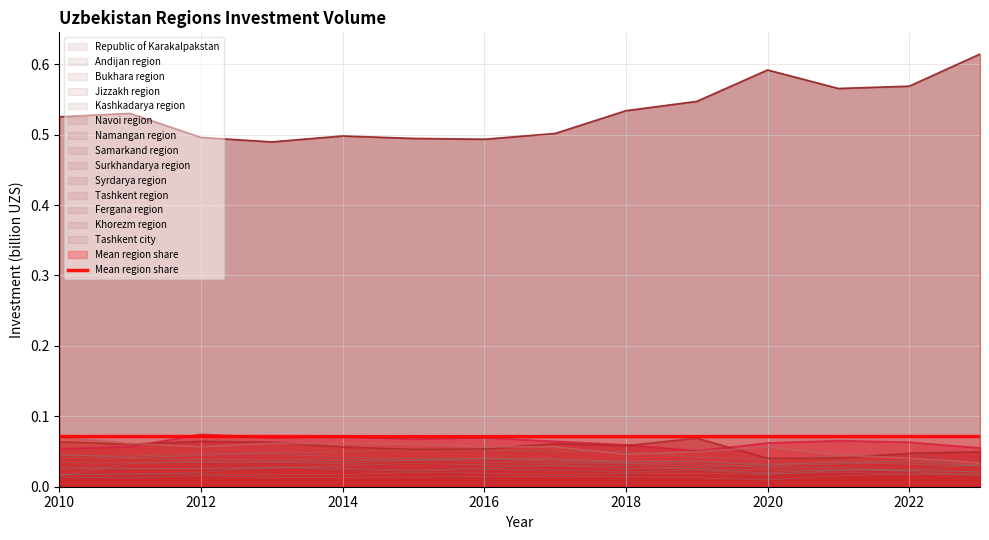

Where is the first local minimum?

2012